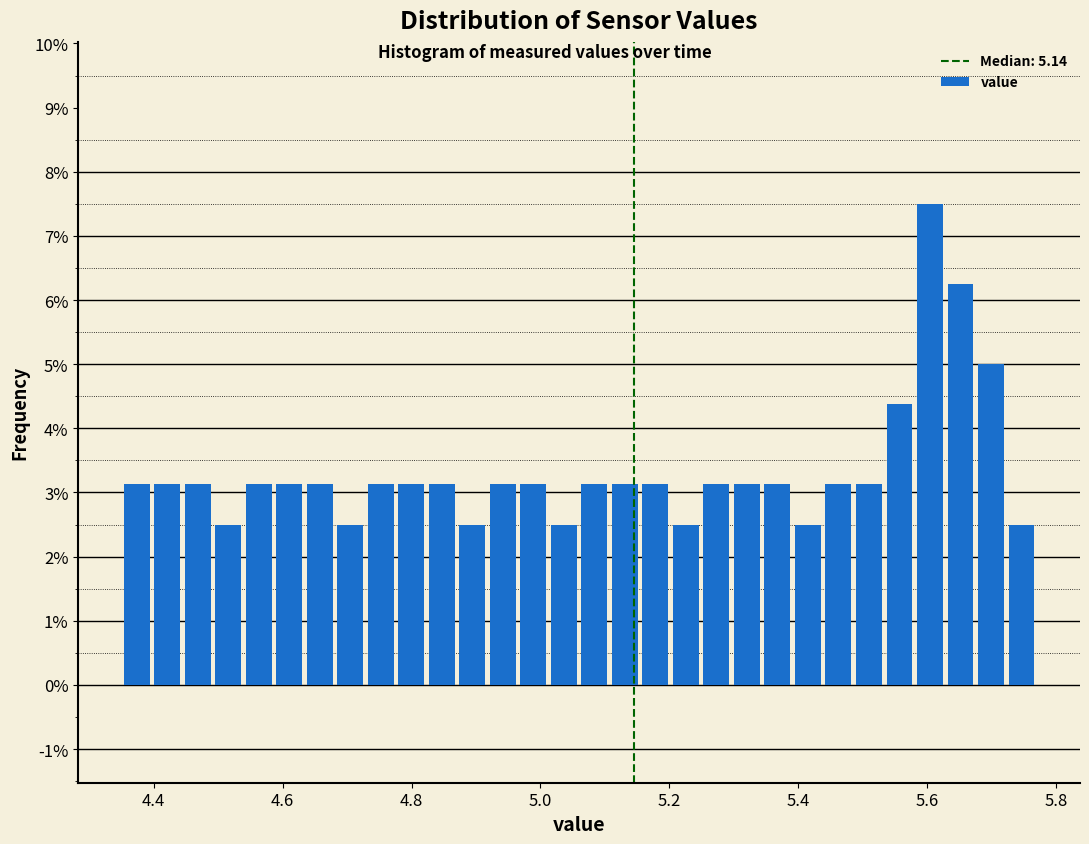

Read against the x-axis, roughly where is the centre of the tallest bar?

5.60